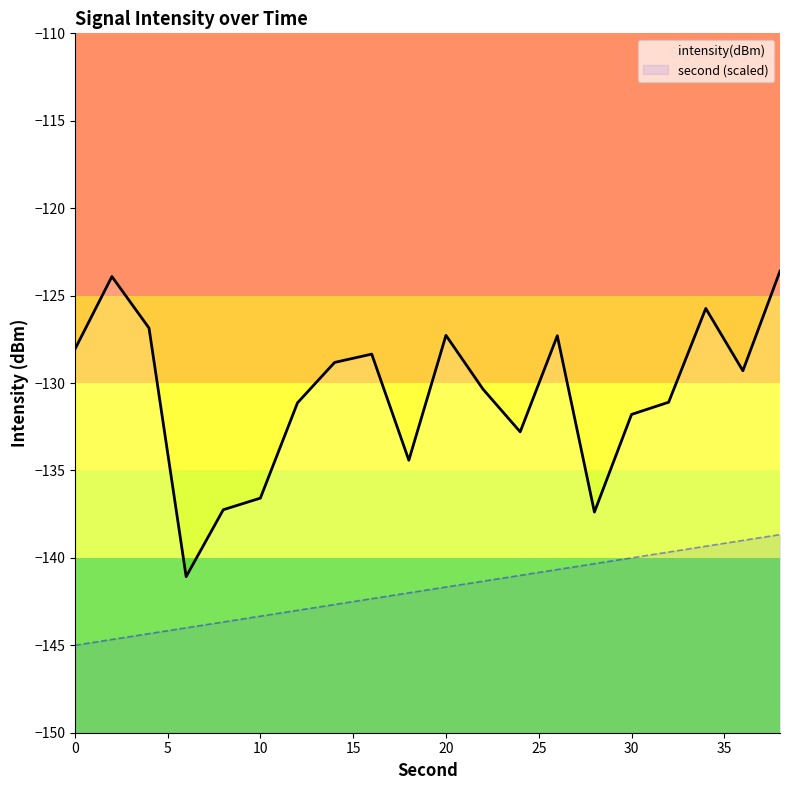

What is the difference between the maximum and minimum values?

17.5